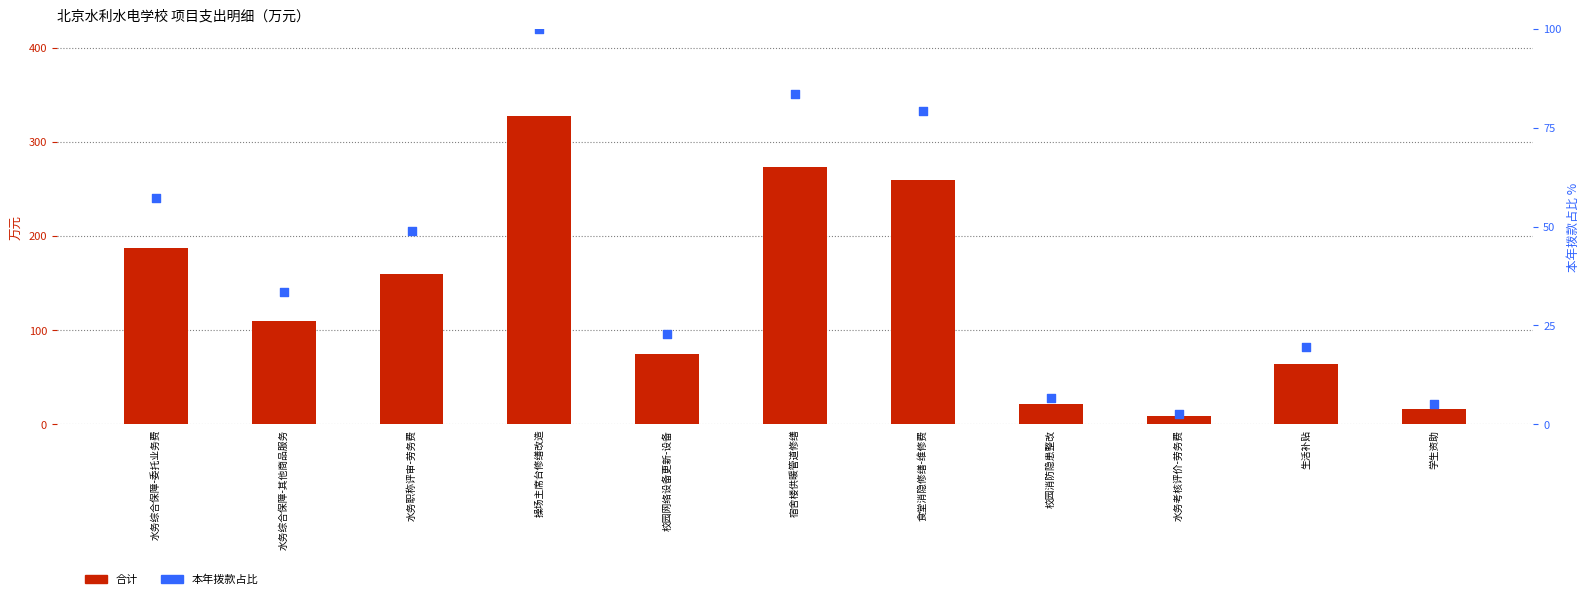

Which series has the widest spread of Y values?

合计